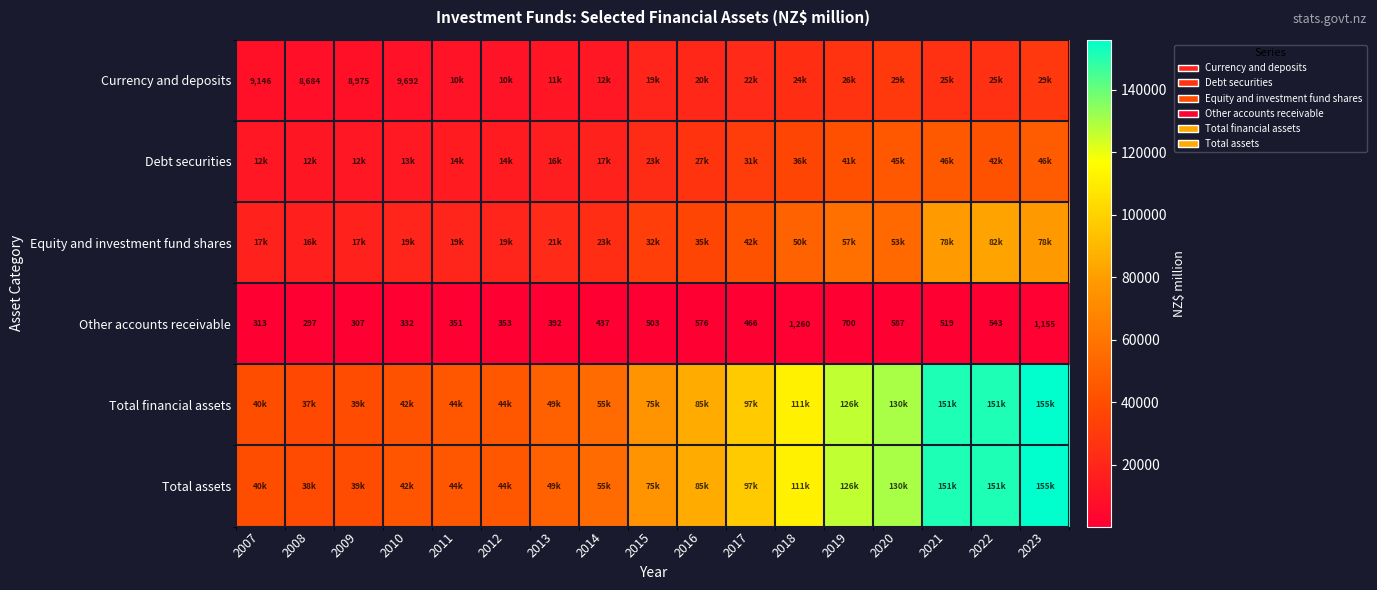

Read the Other accounts receivable value at 2020.

587